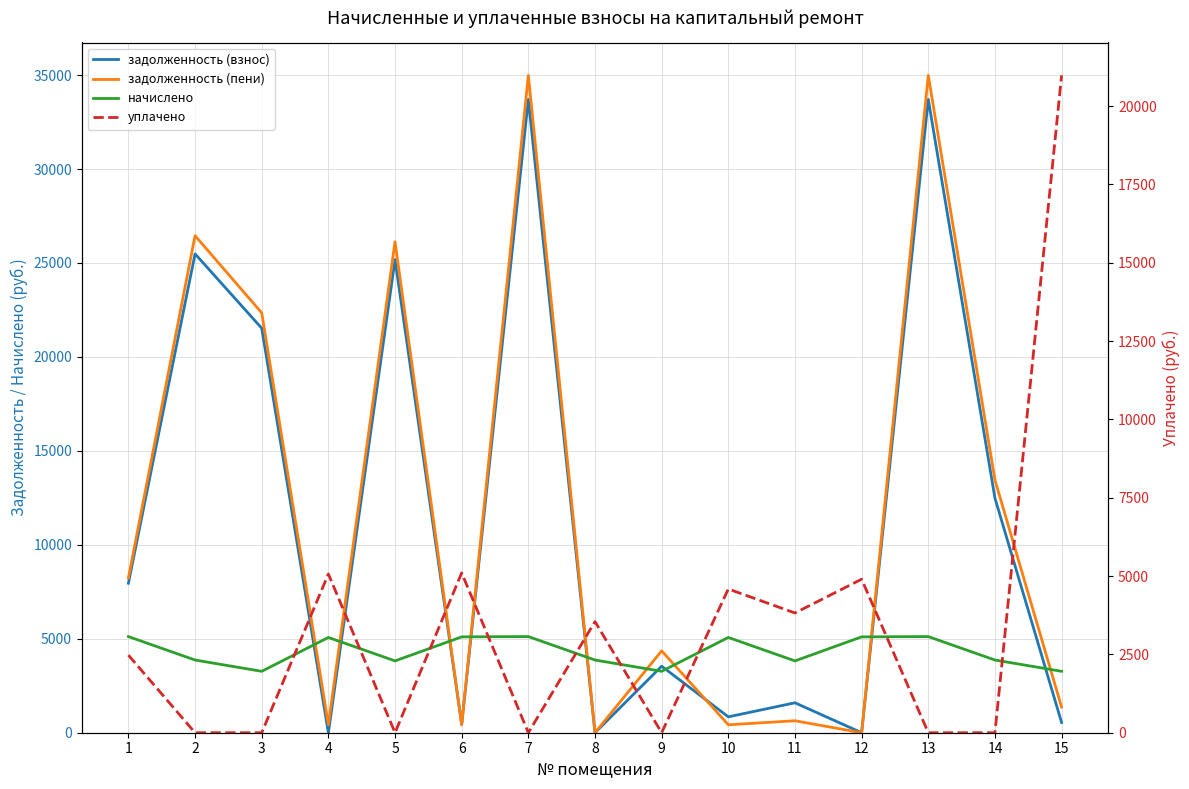

Rank the series by their maximum value, from lowest to highest.

начислено, уплачено, задолженность (взнос), задолженность (пени)